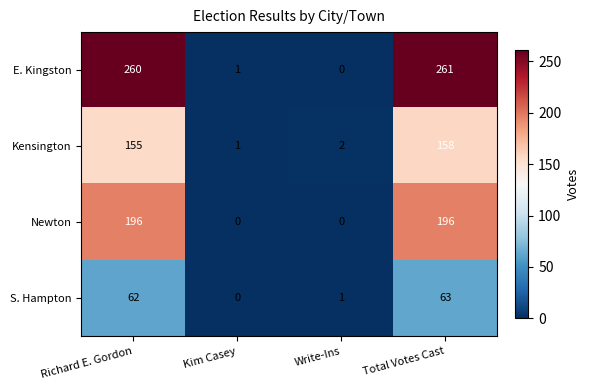

What is the greatest value displayed?

261